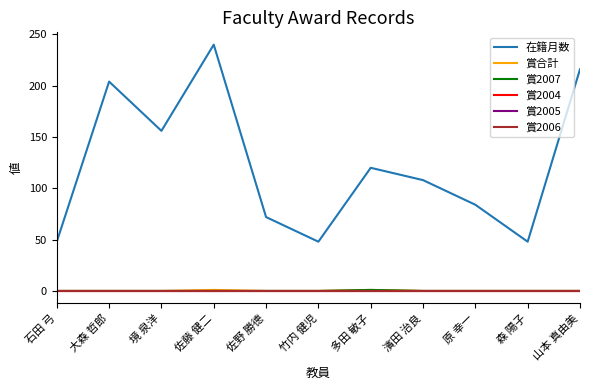

Which series has the largest total across all categories?

在籍月数